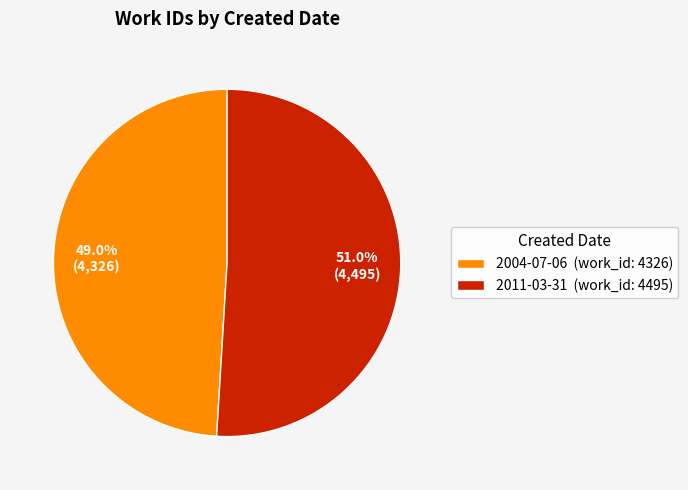

To the nearest percent, what is the average slice percentage?

50%